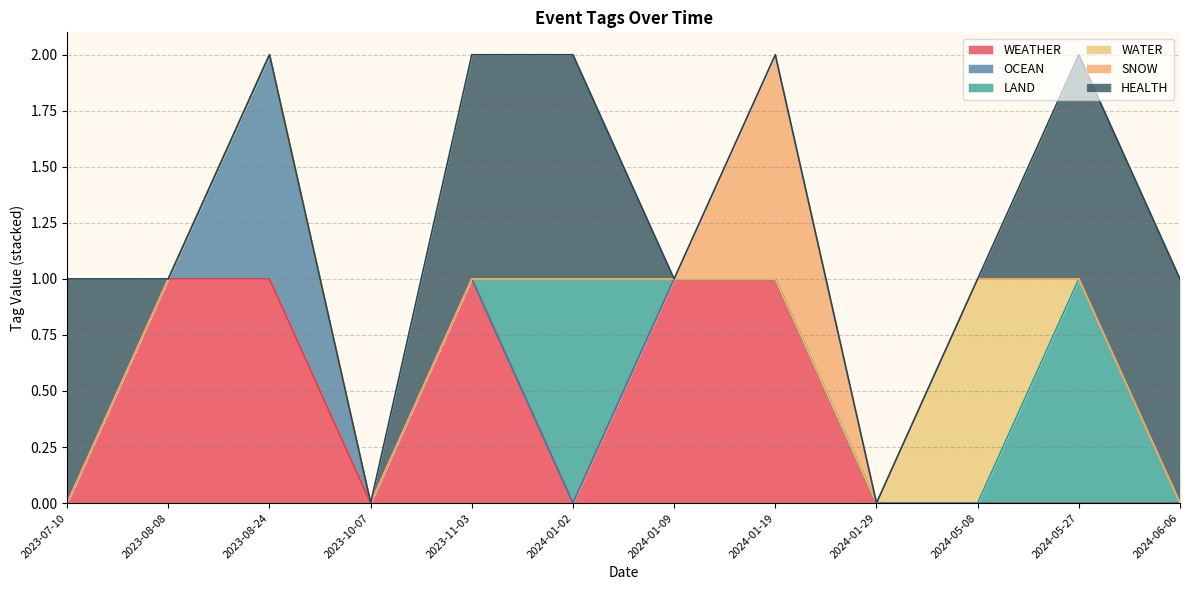

Between 2023-10-07 and 2024-06-06, which series saw the biggest shift?

HEALTH